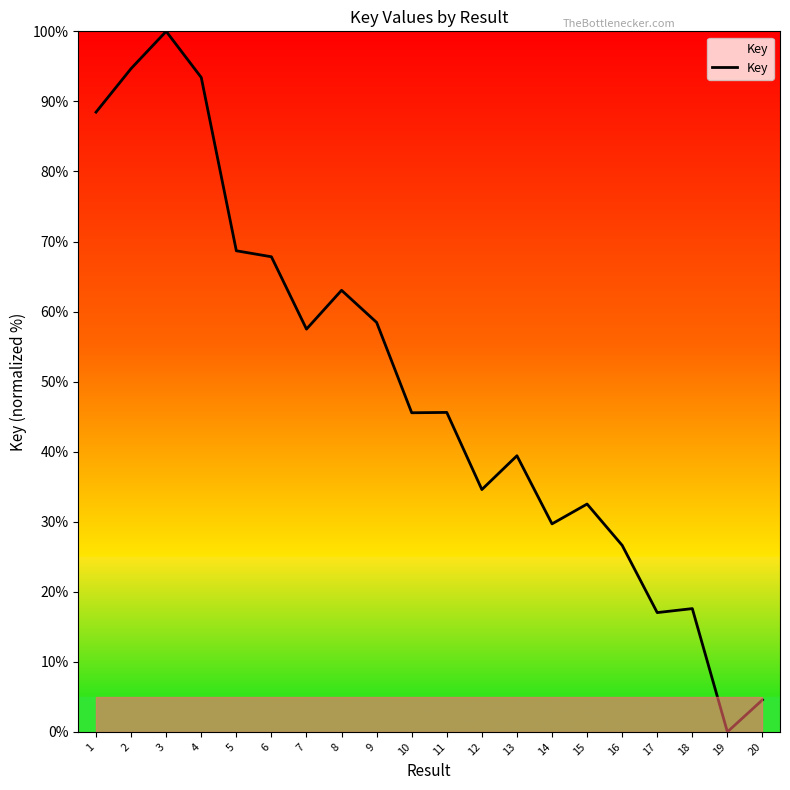

Reading right to left, what are all the values shown in this chart?

4.6	0.0	17.6	17.0	26.6	32.5	29.7	39.4	34.6	45.6	45.6	58.4	63.0	57.5	67.8	68.7	93.4	100.0	94.7	88.5